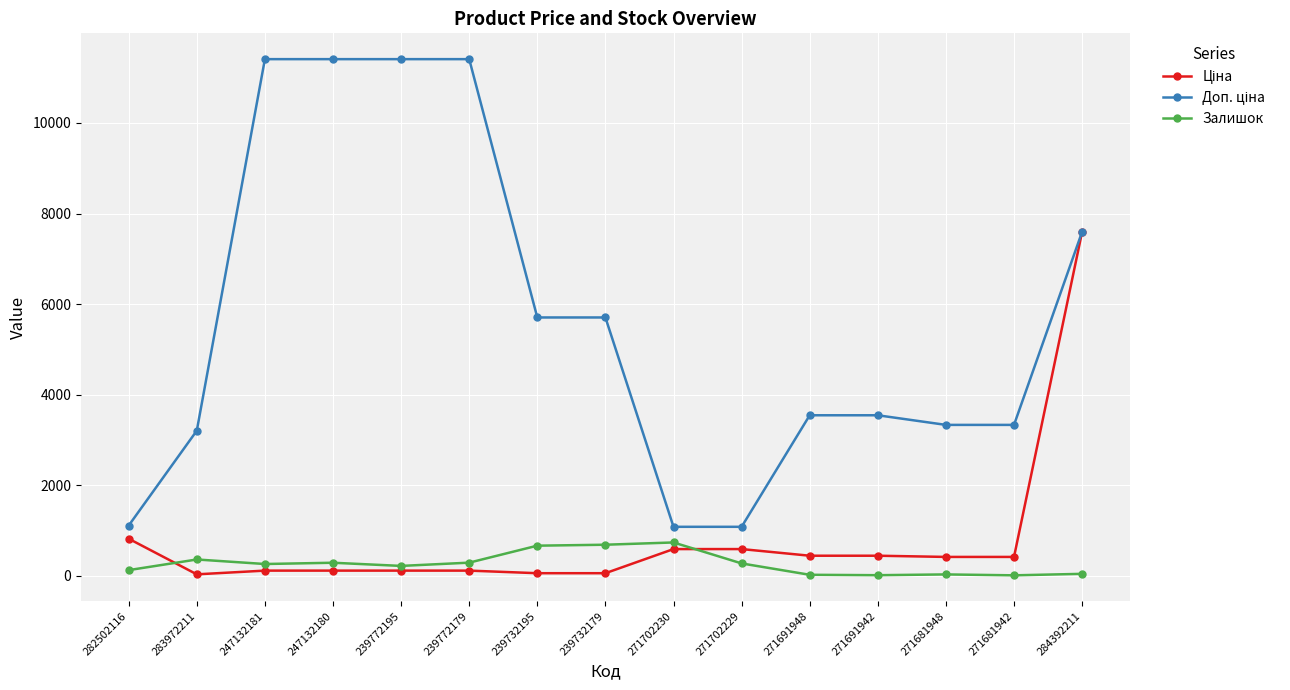

At which category is the sum across all series the highest?

284392211